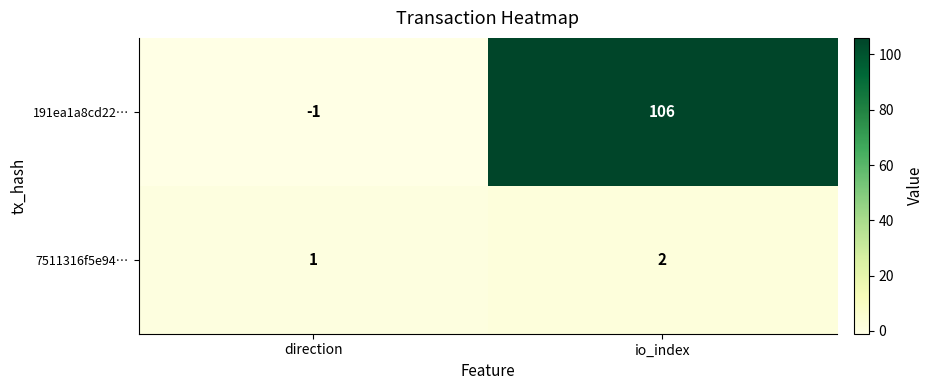

Count the number of categories in the chart.

2